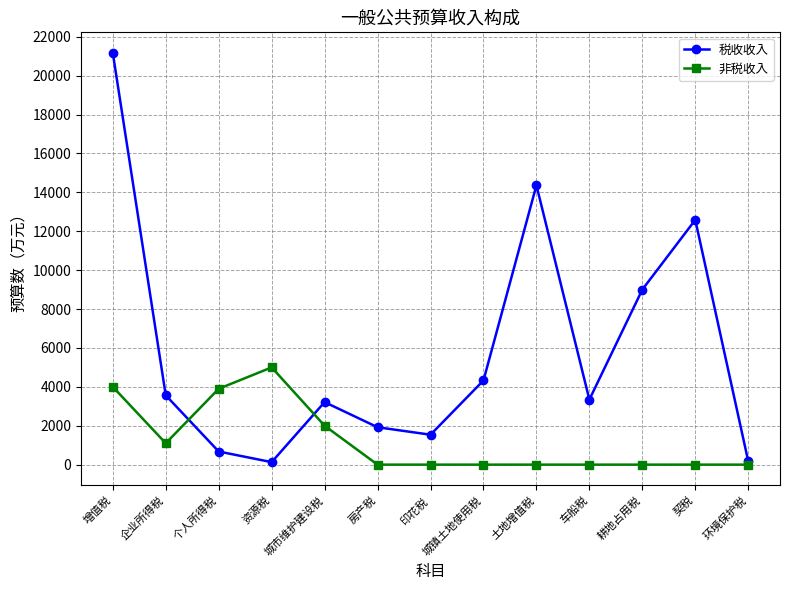

How many values in the 税收收入 series are below 3343?

6